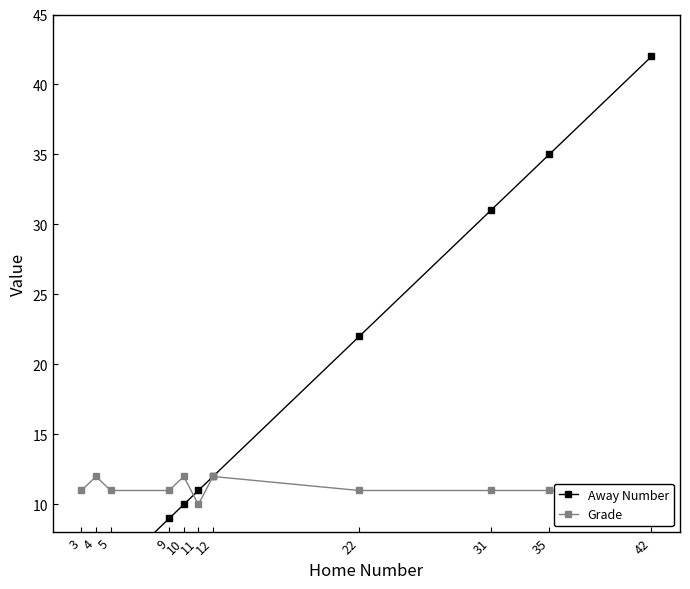

True or false: Away Number and Grade intersect in this chart.

True